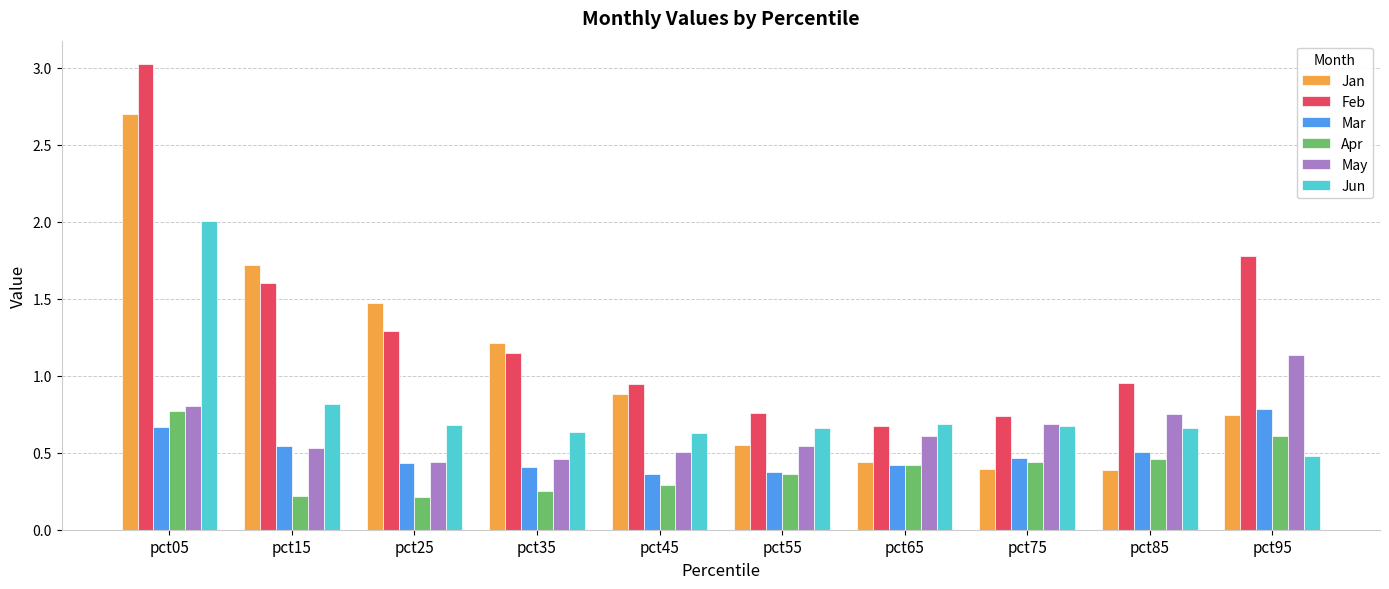

How many bars are there in each group?

6